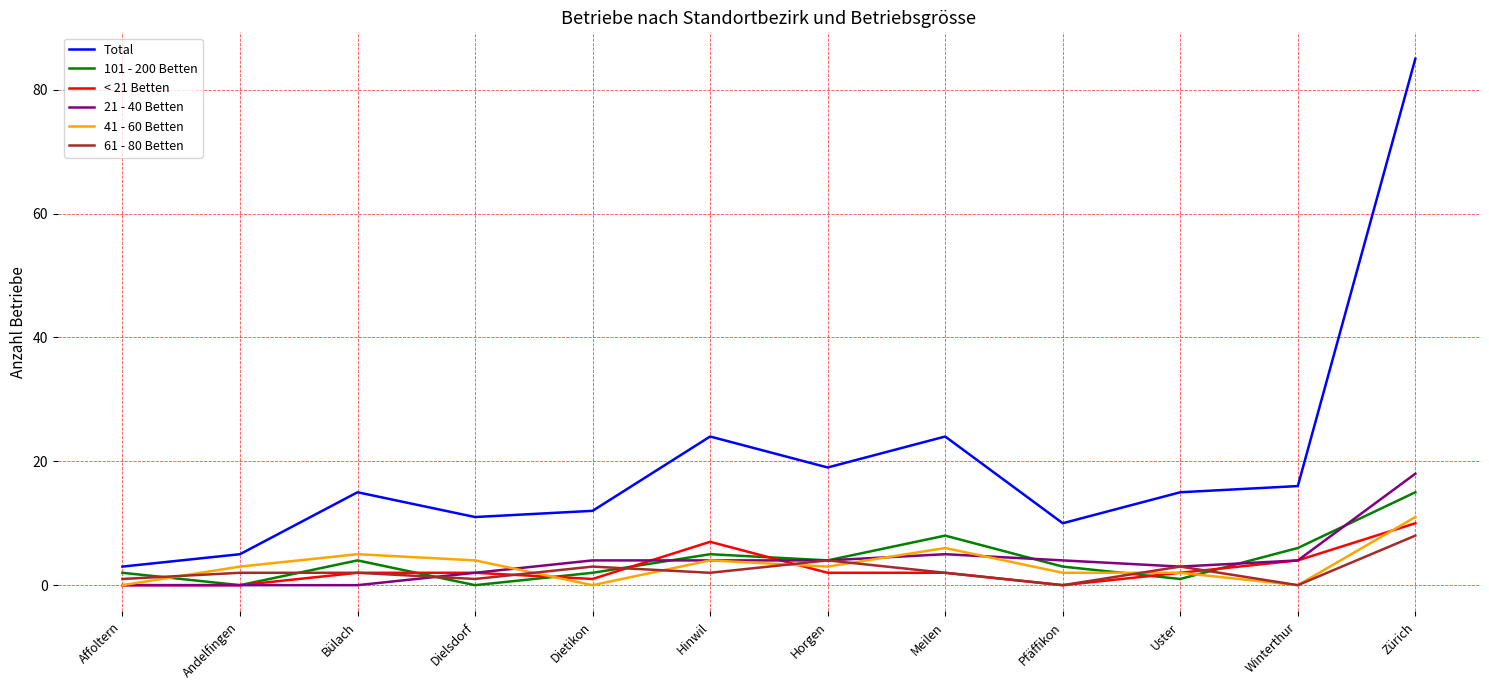

At how many categories does at least one series exceed 54?

1